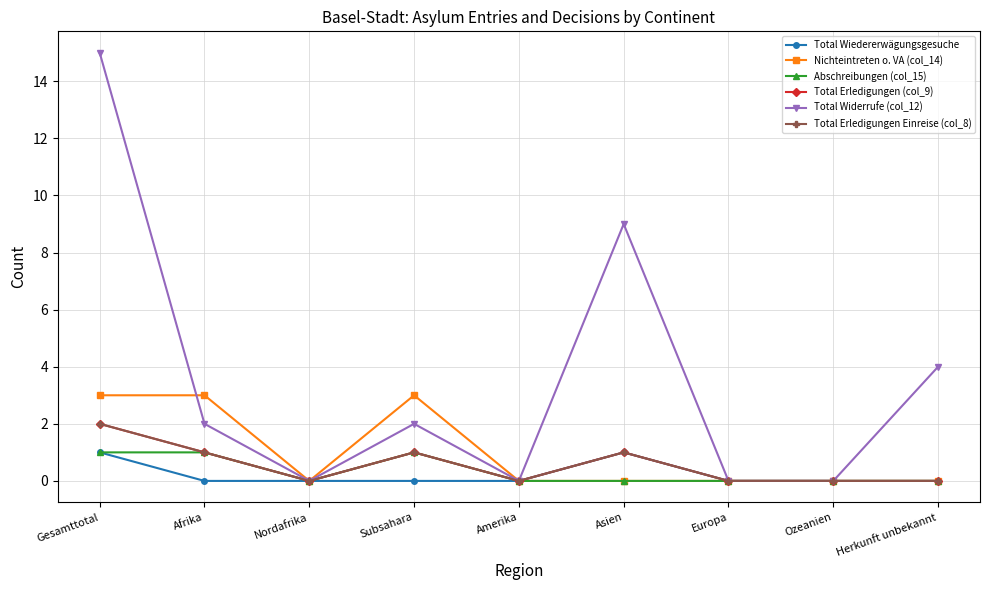

Which series has the largest total across all categories?

Total Widerrufe (col_12)